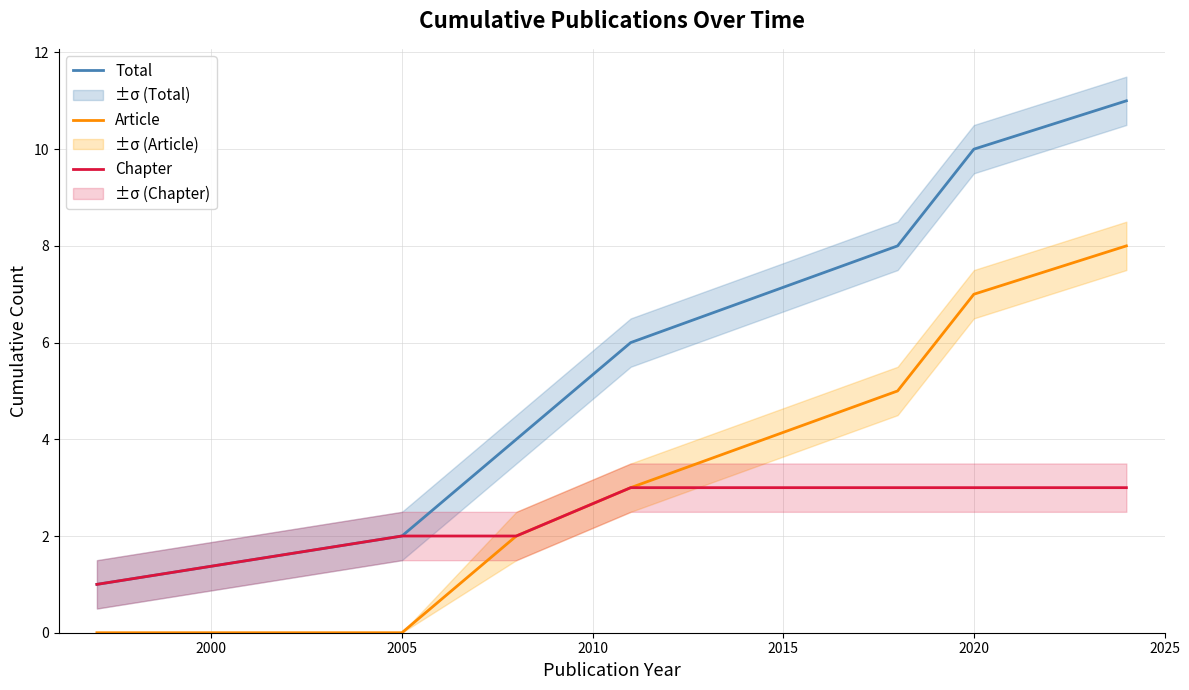

True or false: Total has more than 0 interior local peaks.

False